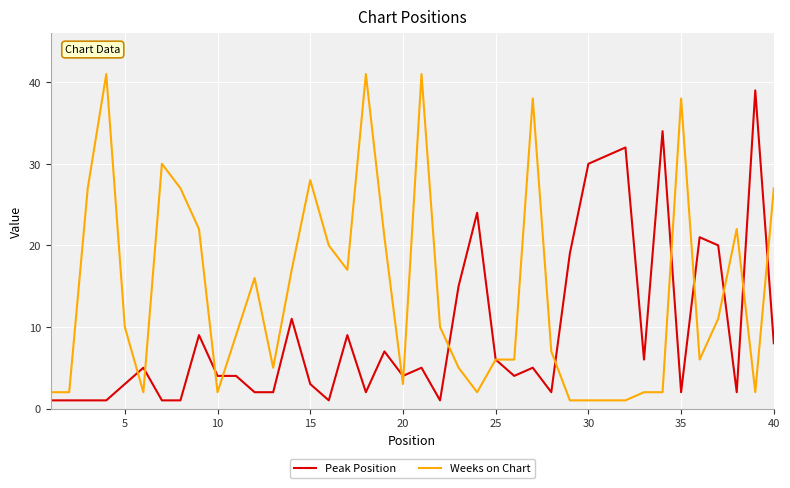

What are all the series names shown in the legend?

Peak Position, Weeks on Chart